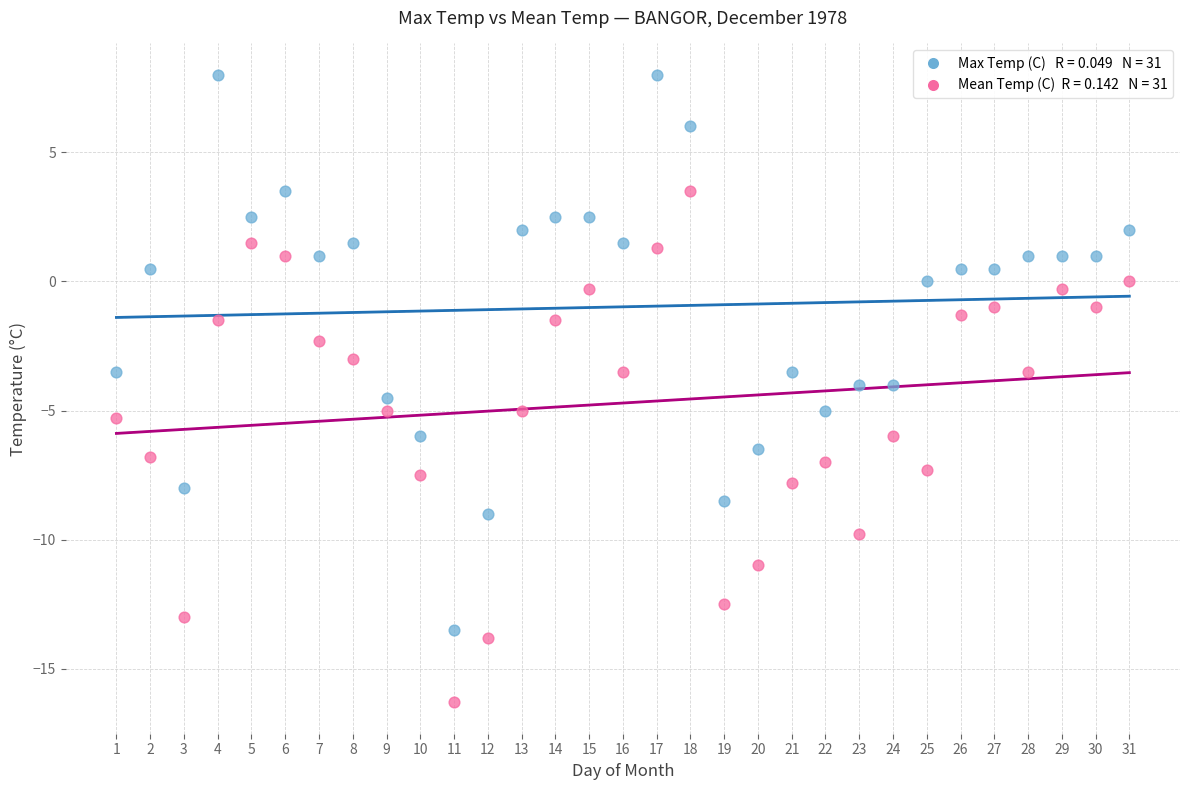

Across all data points, what is the range of Y values (max minus min)?

24.3